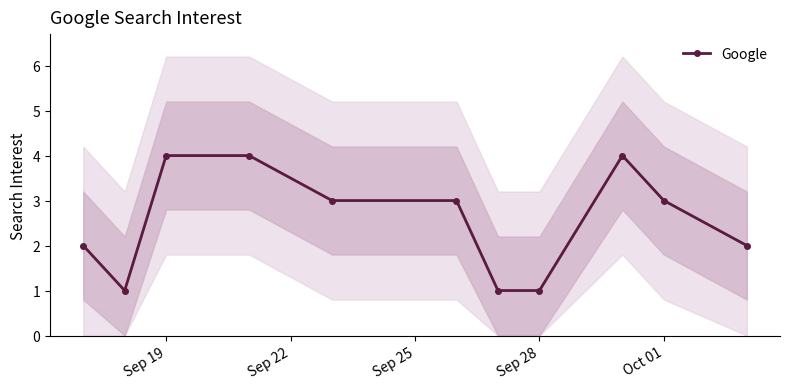

The value of Google at Oct 01 is 1. True or false?

False